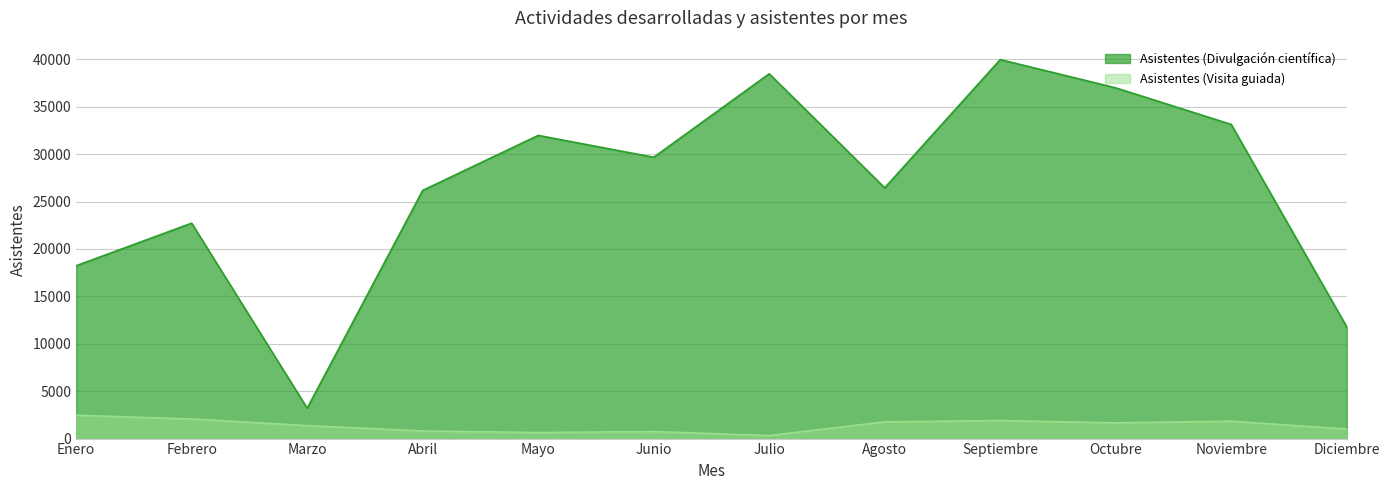

Where is the first local maximum for Asistentes (Divulgación científica)?

Febrero